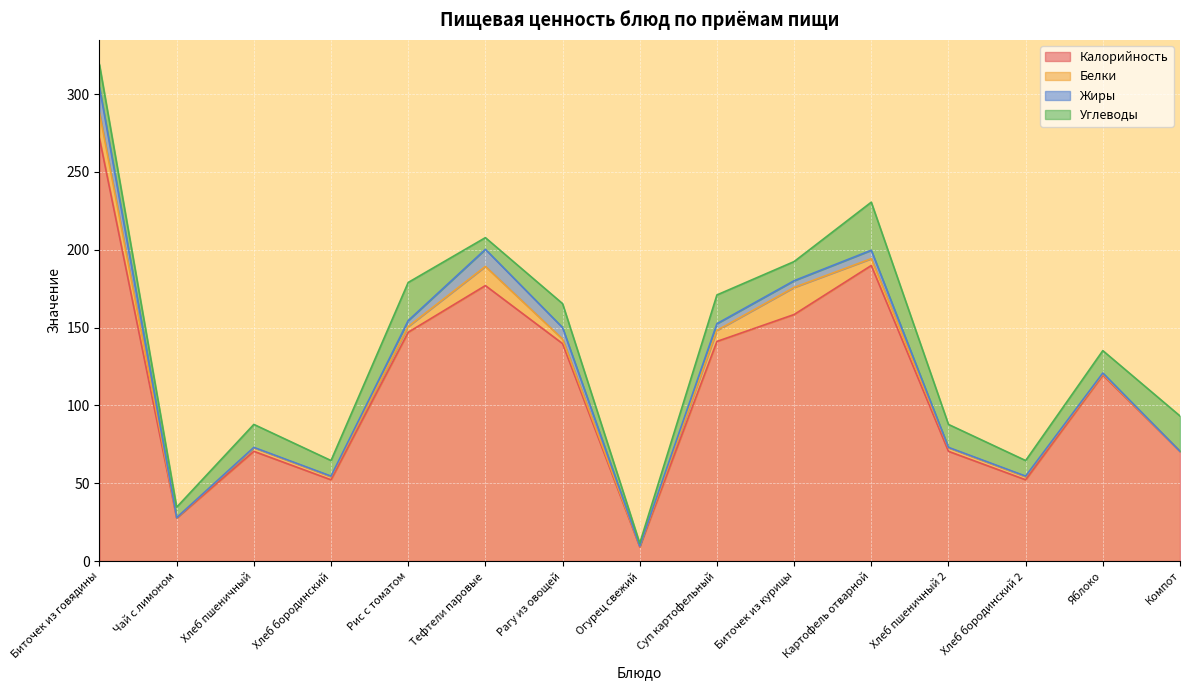

The value of Углеводы at Хлеб пшеничный is 7.3. True or false?

False